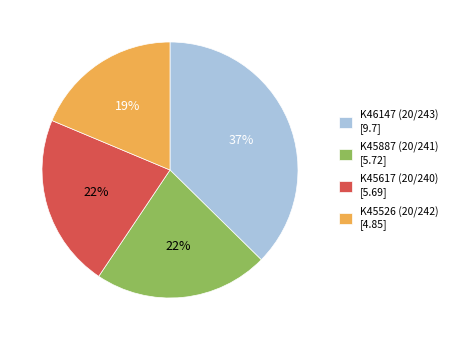

How many segments does this pie chart have?

4